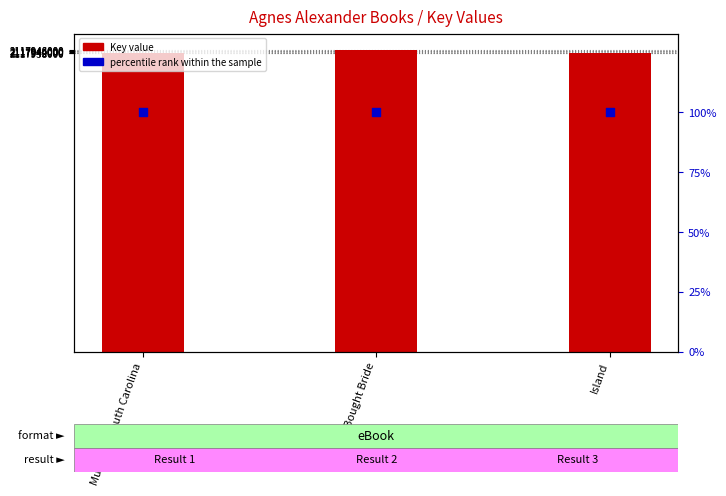

Which series has the largest Y range (max minus min)?

Key